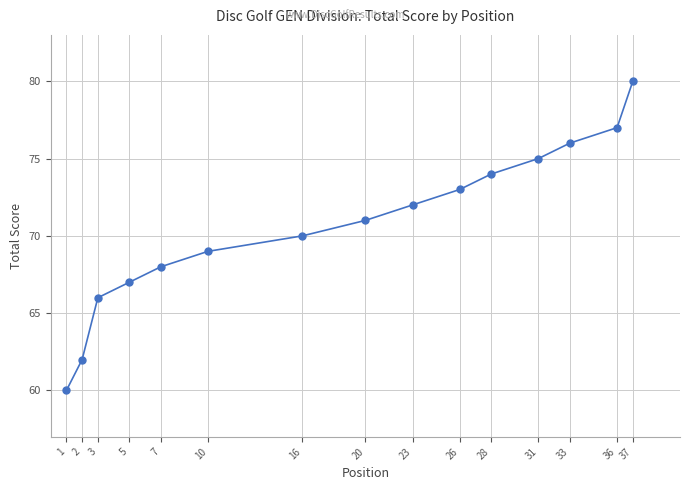

Reading left to right, extract all data points from this chart.

1=60	2=62	3=66	5=67	7=68	10=69	16=70	20=71	23=72	26=73	28=74	31=75	33=76	36=77	37=80